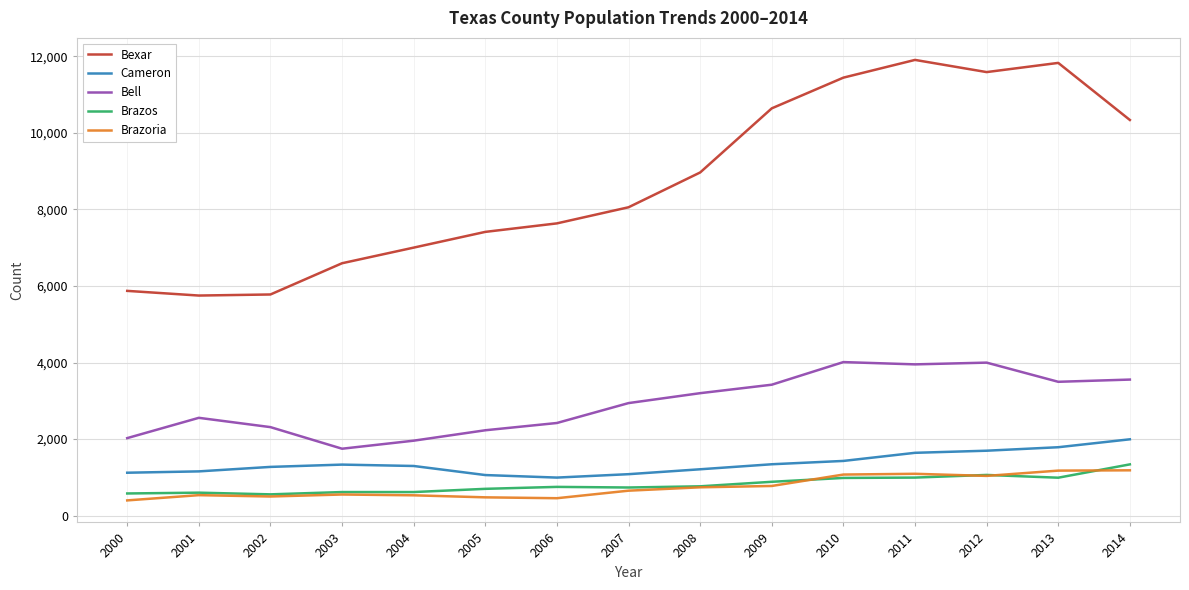

How many lines are shown in the chart?

5